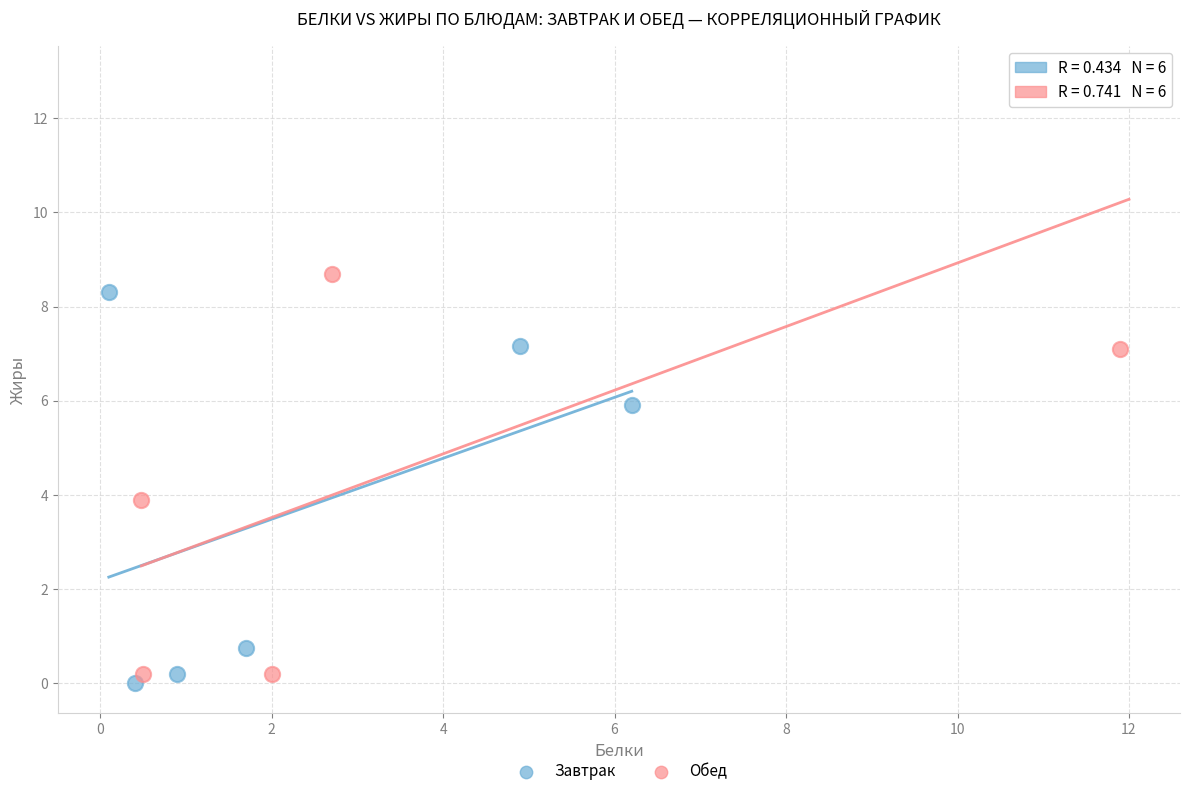

Which series contains the lowest Y value?

Завтрак